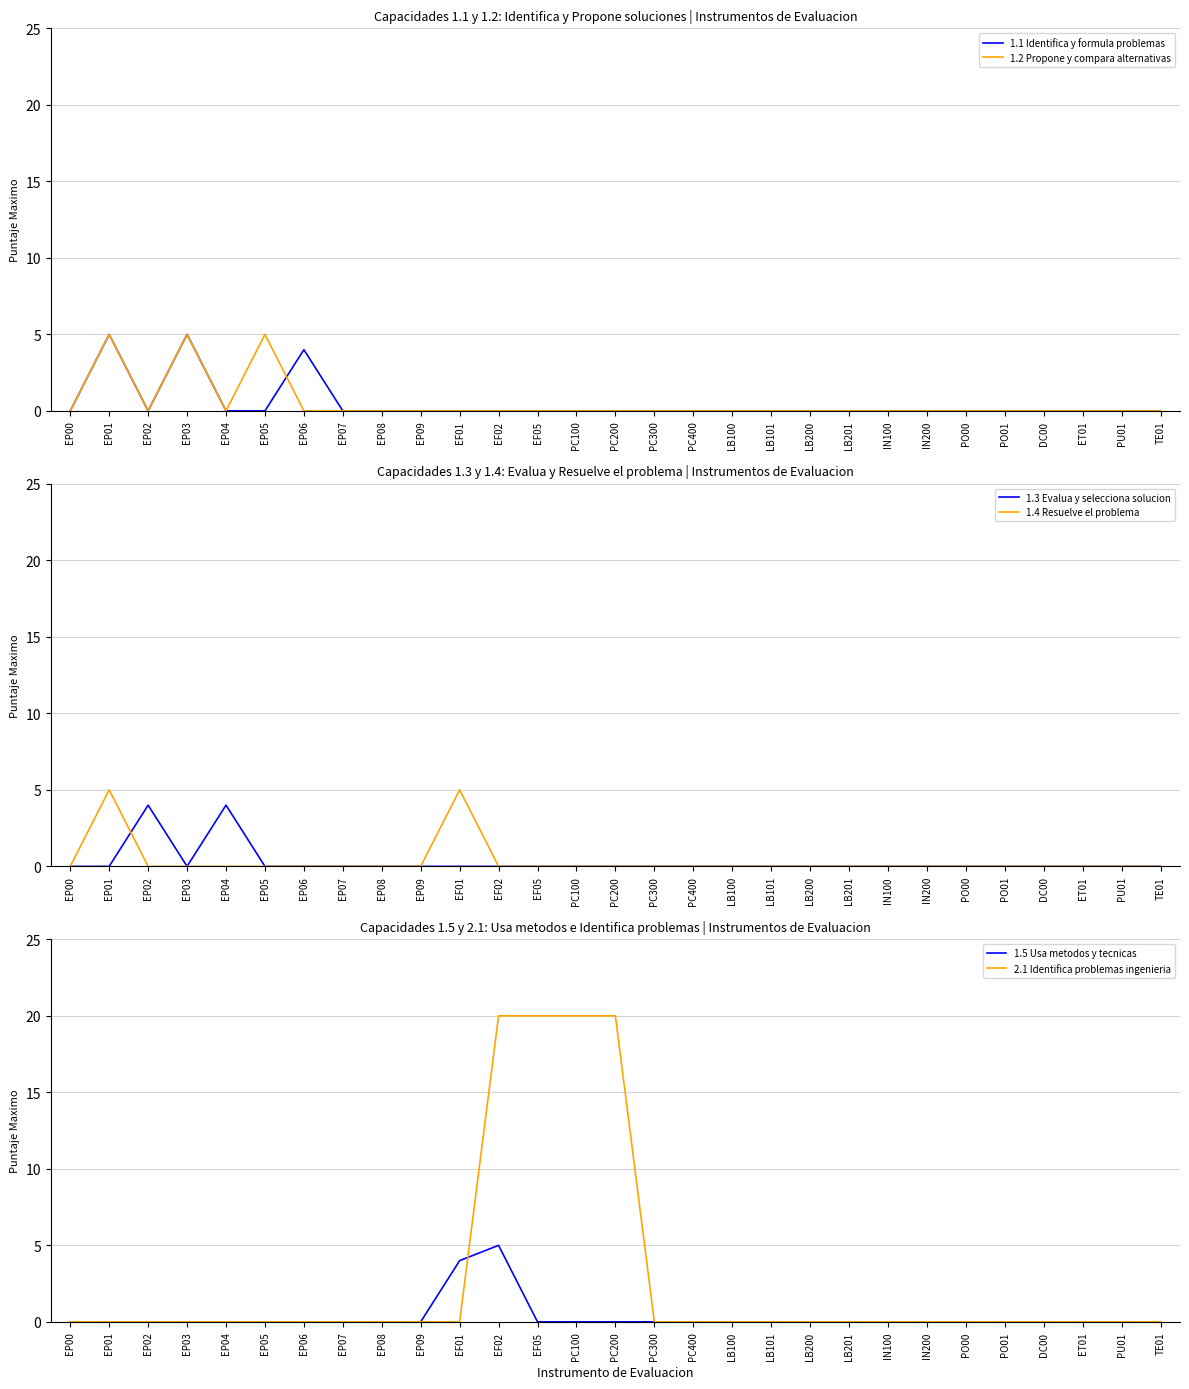

How many intersections are there between 2.1 Identifica problemas ingenieria and 1.4 Resuelve el problema?

1